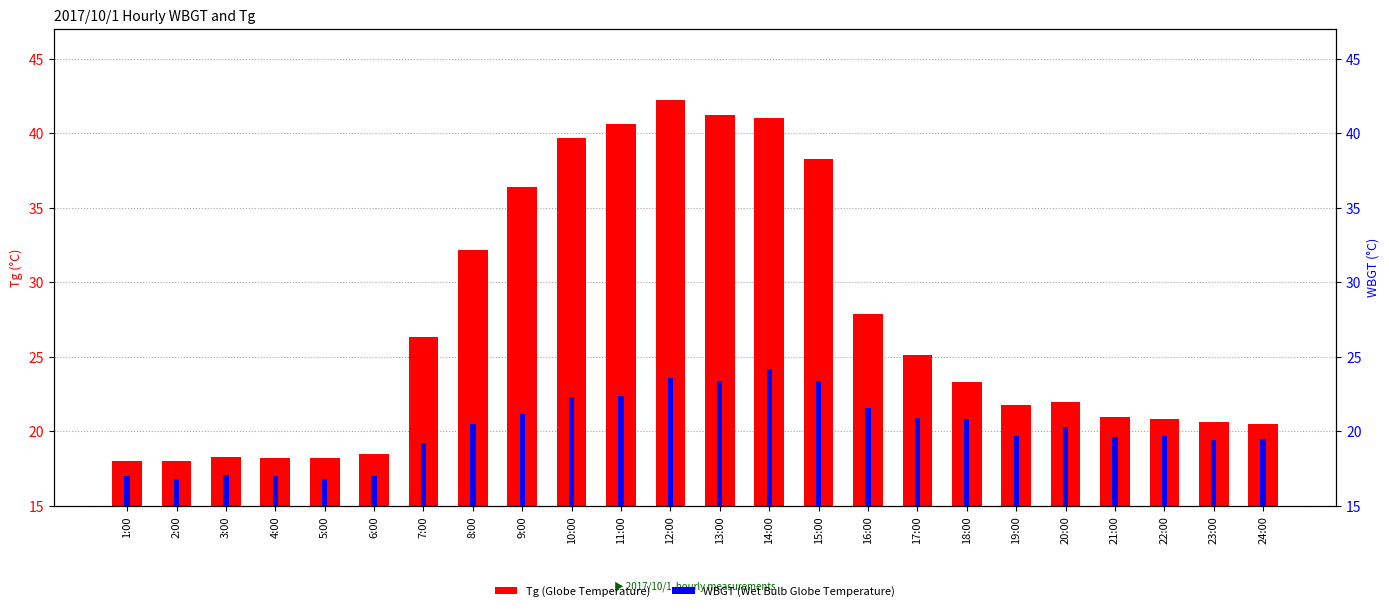

Between 1:00 and 20:00, which series saw the biggest shift?

Tg